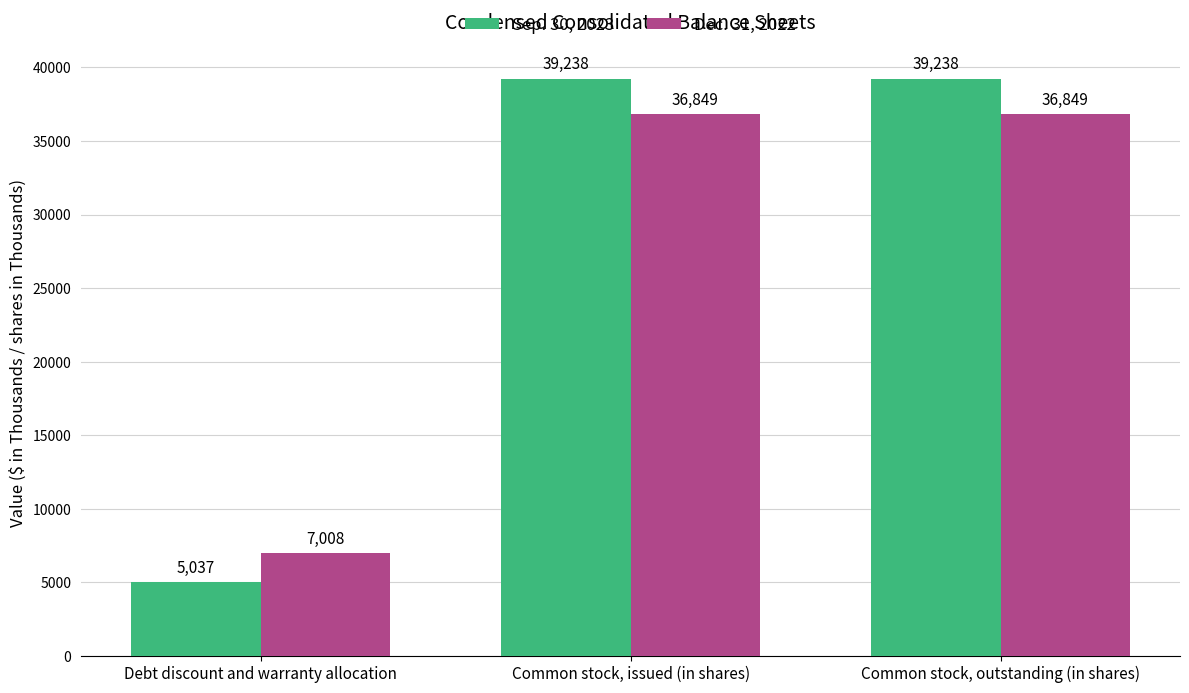

Which category has the lowest value in the Dec. 31, 2022 series?

Debt discount and warranty allocation